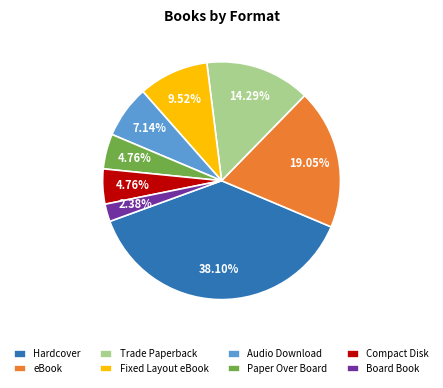

To the nearest percent, what is the difference between the largest and smallest slice percentages?

36%